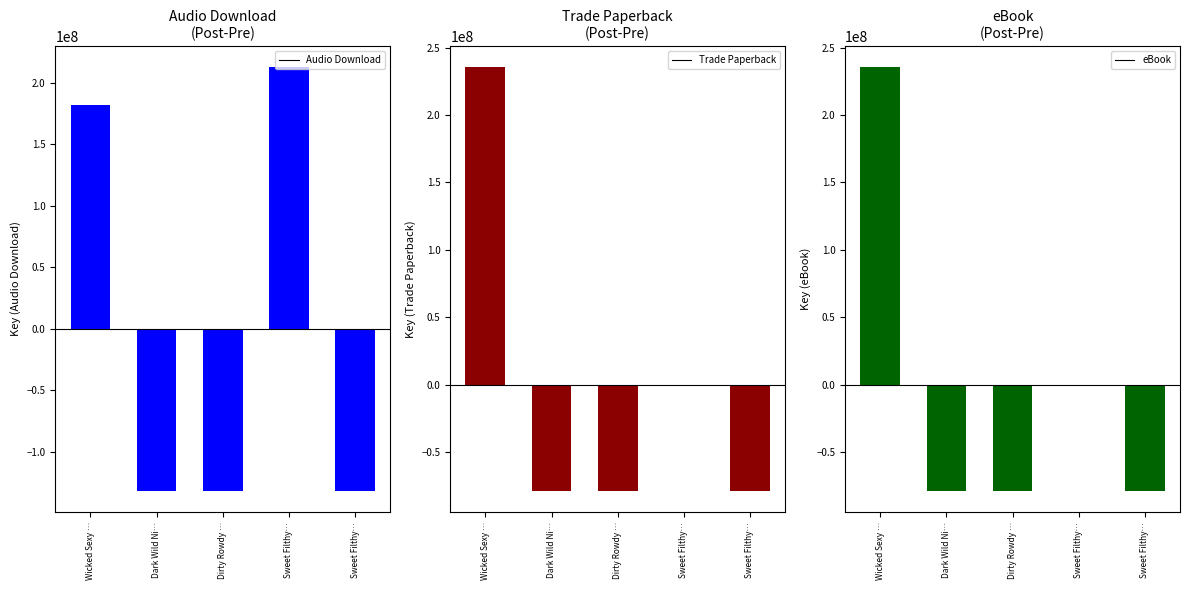

Which series has the largest range (max minus min)?

Audio Download